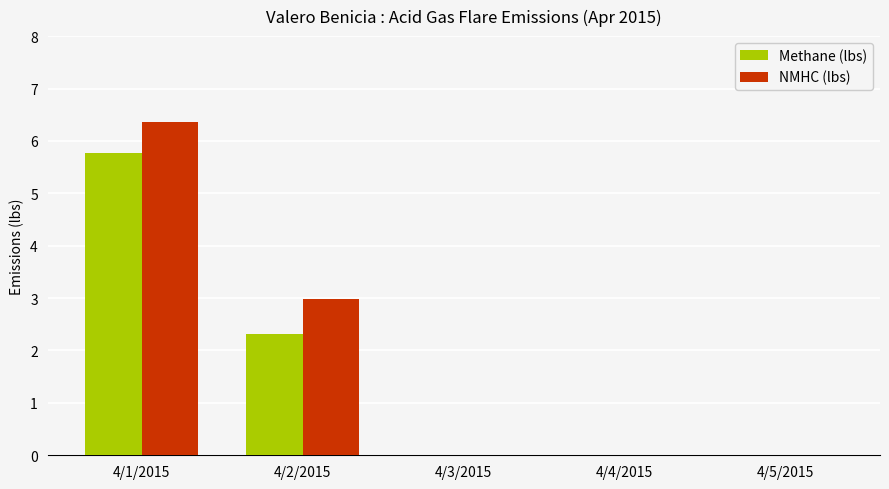

What is the sum of the Methane (lbs) values at 4/3/2015 and 4/2/2015?

2.3